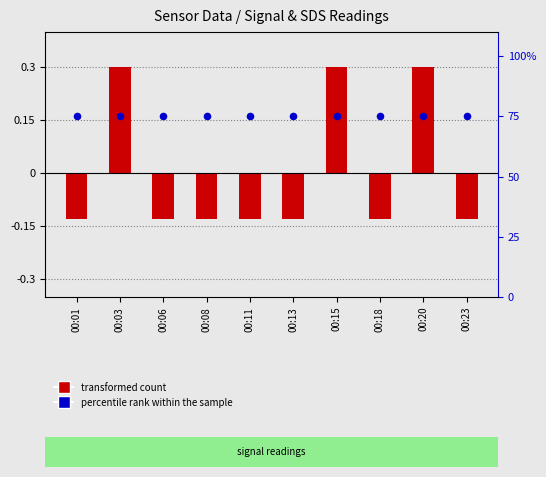

What is the total value across all series at 00:01?

74.9